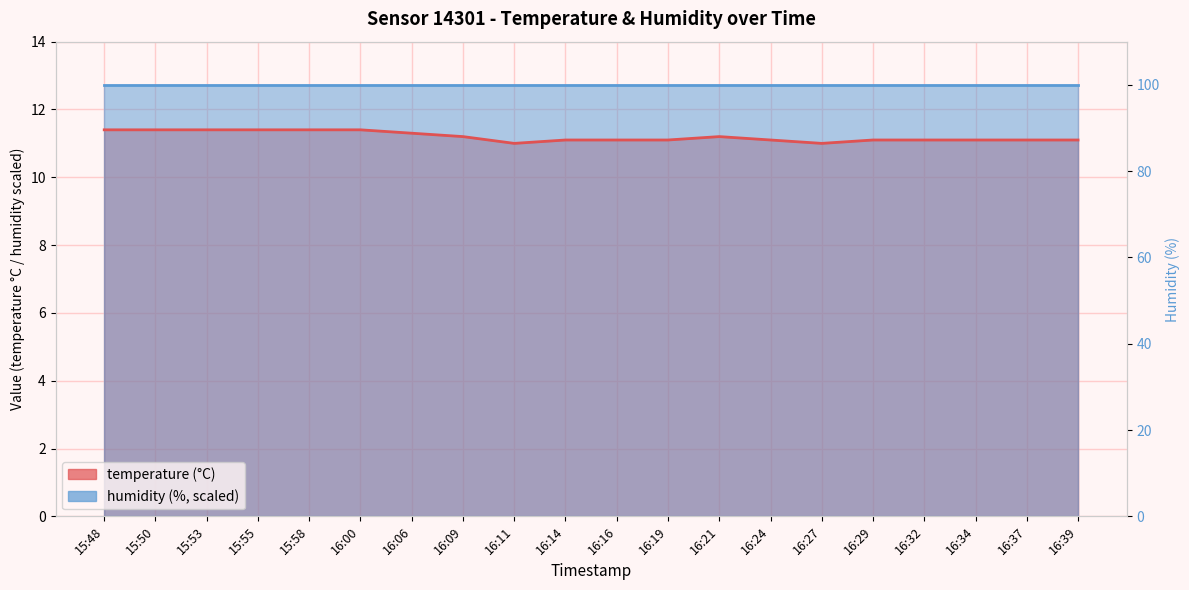

Reading left to right, transcribe all the data shown in this chart.

15:48=11.4	15:50=11.4	15:53=11.4	15:55=11.4	15:58=11.4	16:00=11.4	16:06=11.3	16:09=11.2	16:11=11.0	16:14=11.1	16:16=11.1	16:19=11.1	16:21=11.2	16:24=11.1	16:27=11.0	16:29=11.1	16:32=11.1	16:34=11.1	16:37=11.1	16:39=11.1